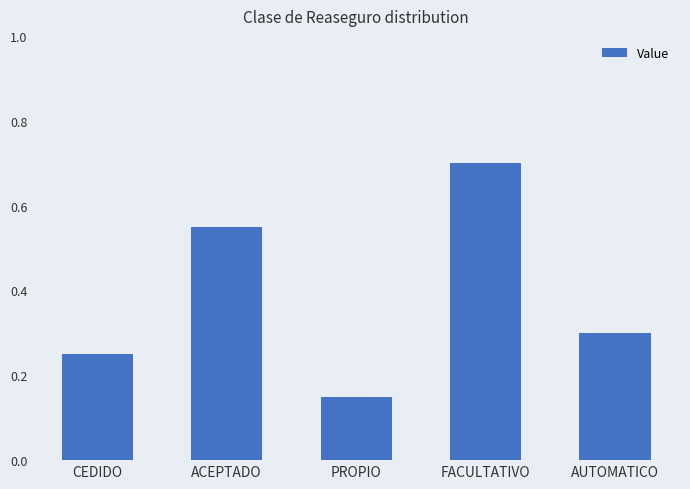

True or false: the data shows 0.2 at FACULTATIVO.

False